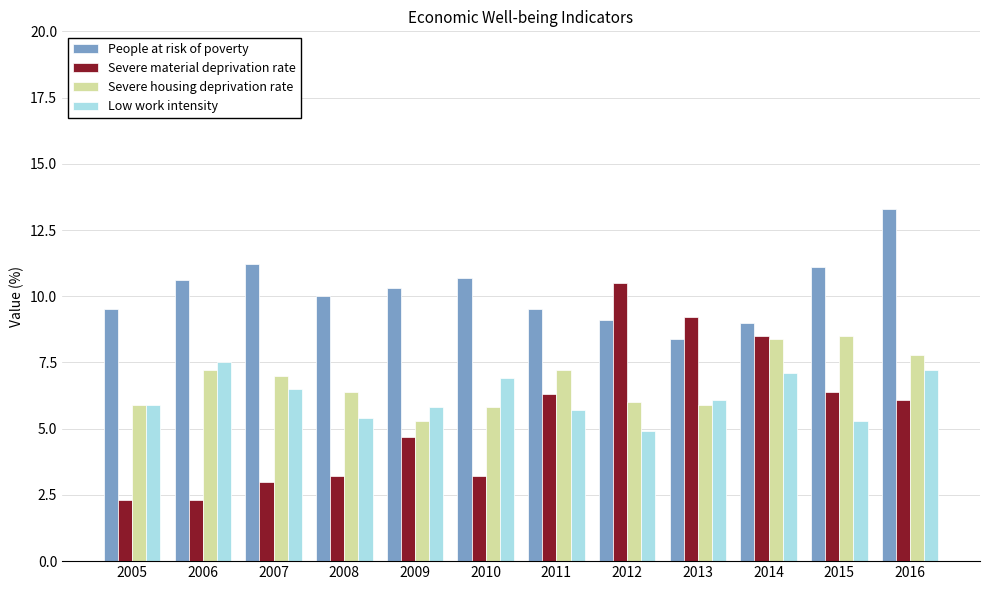

What is the value of the Severe material deprivation rate bar at the 12th from the left?

6.1